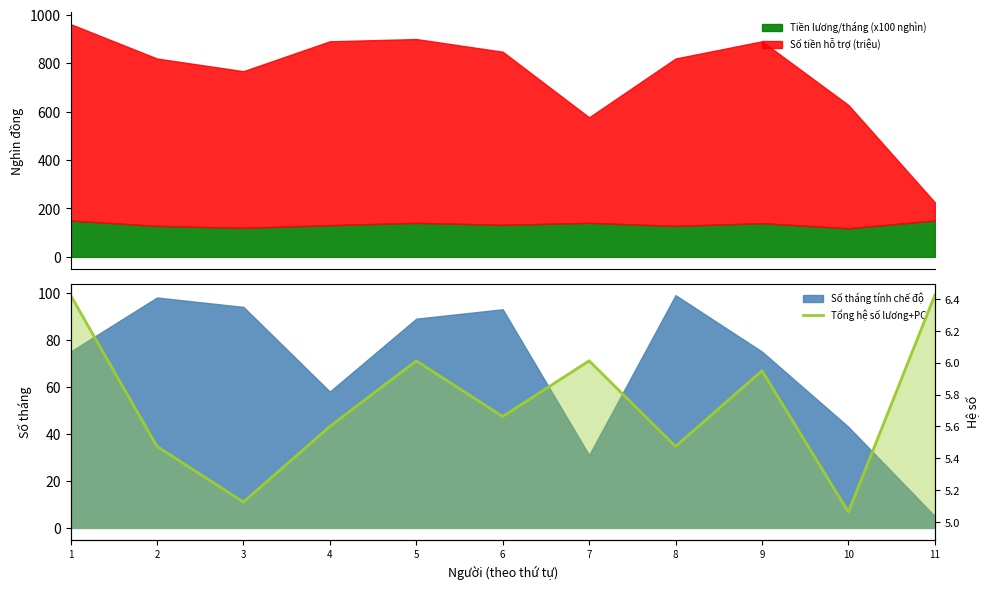

How many data points does each series have?

11